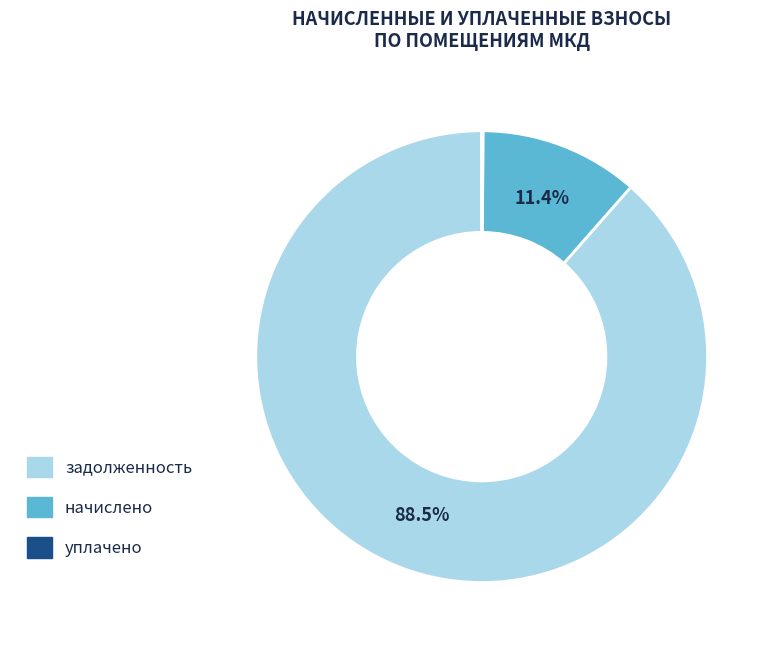

Is there a majority slice in this chart?

Yes